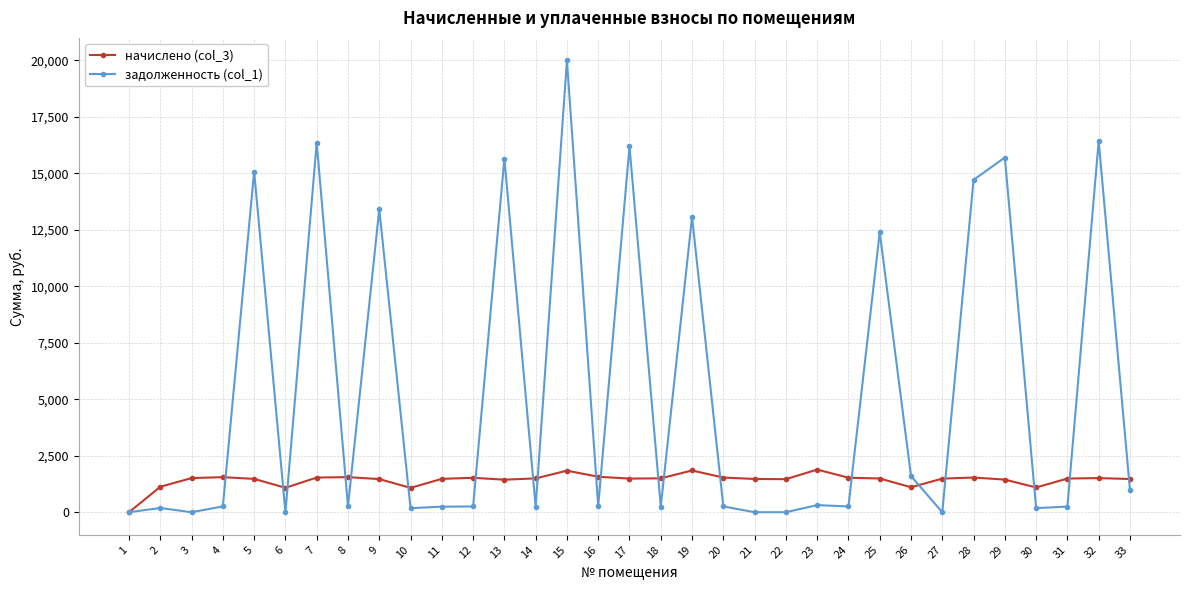

True or false: начислено (col_3) has more than 1 points higher than both neighbors.

True